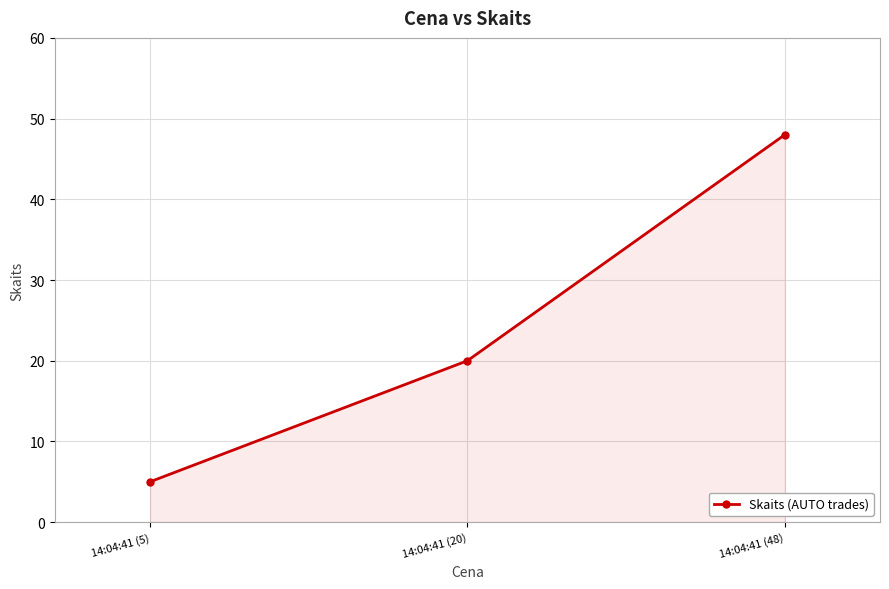

What position from the left is 14:04:41 (5)?

1